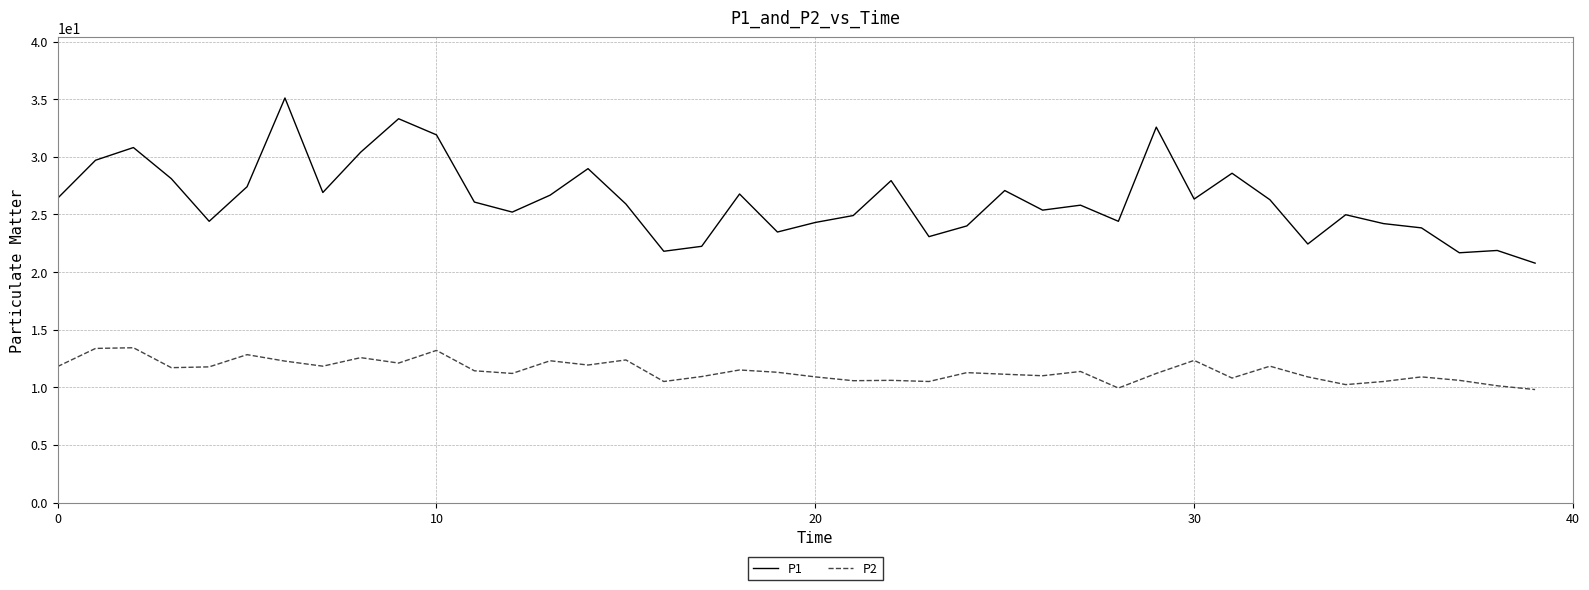

Rank the series by their average value, from highest to lowest.

P1, P2